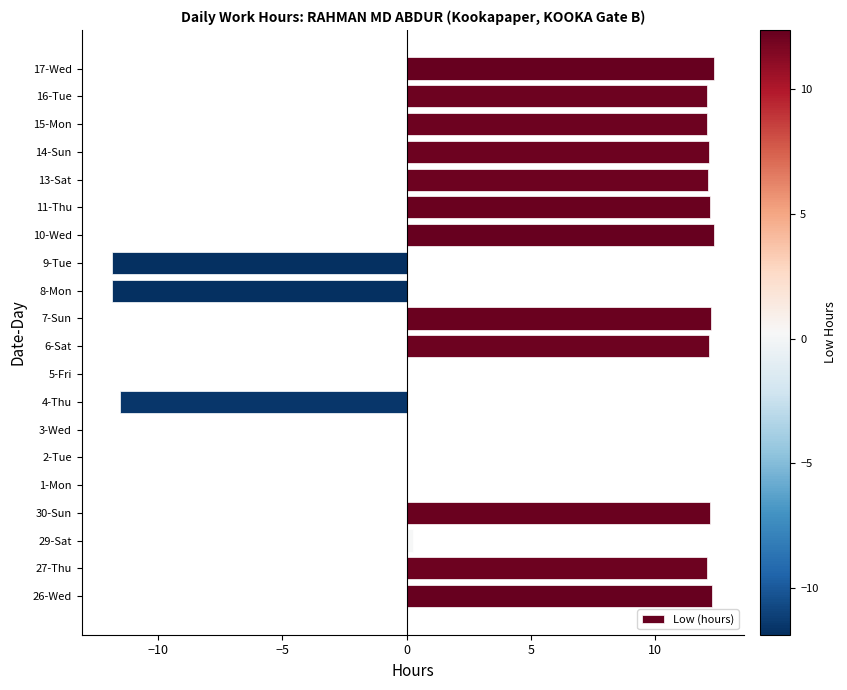

What is the greatest value displayed?

12.4